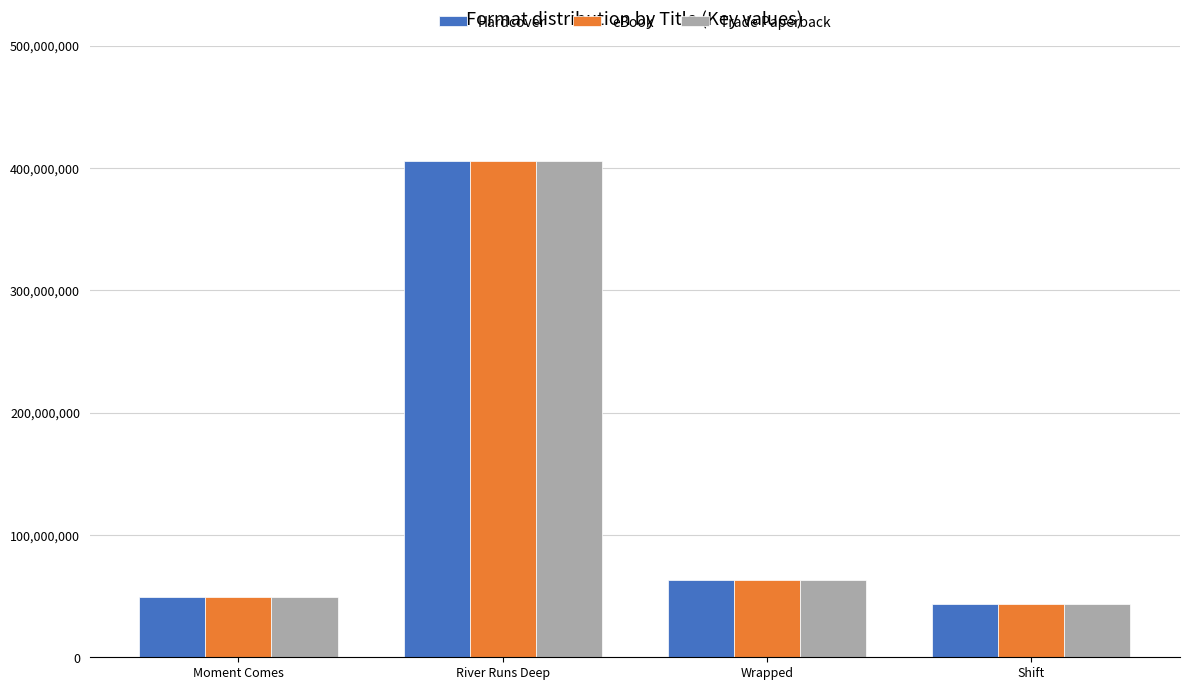

Is the value of eBook at Wrapped greater than the value of Hardcover at Shift?

Yes